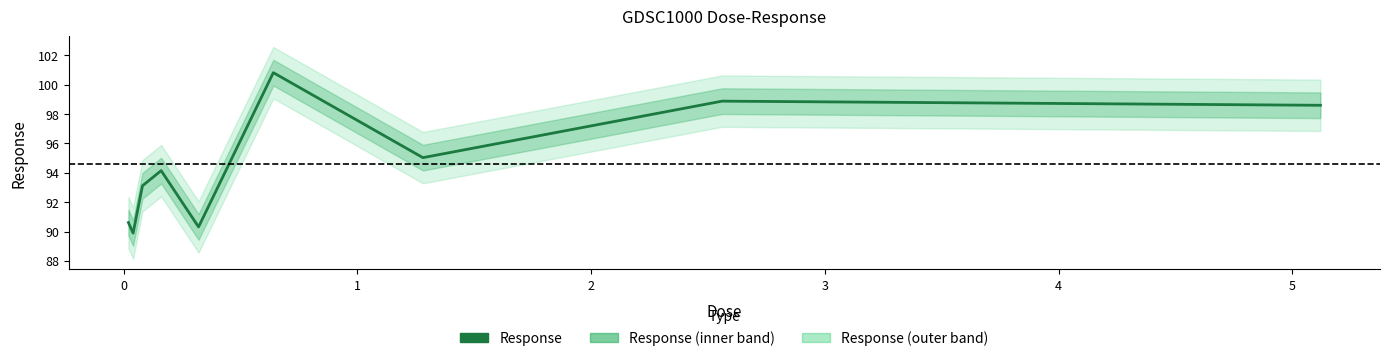

How many data points are less than 94?

4